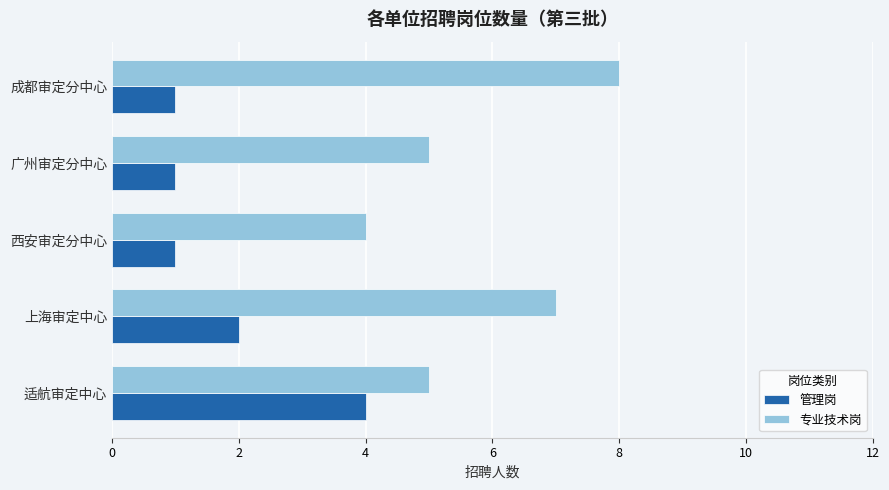

At how many categories does at least one series exceed 3?

5